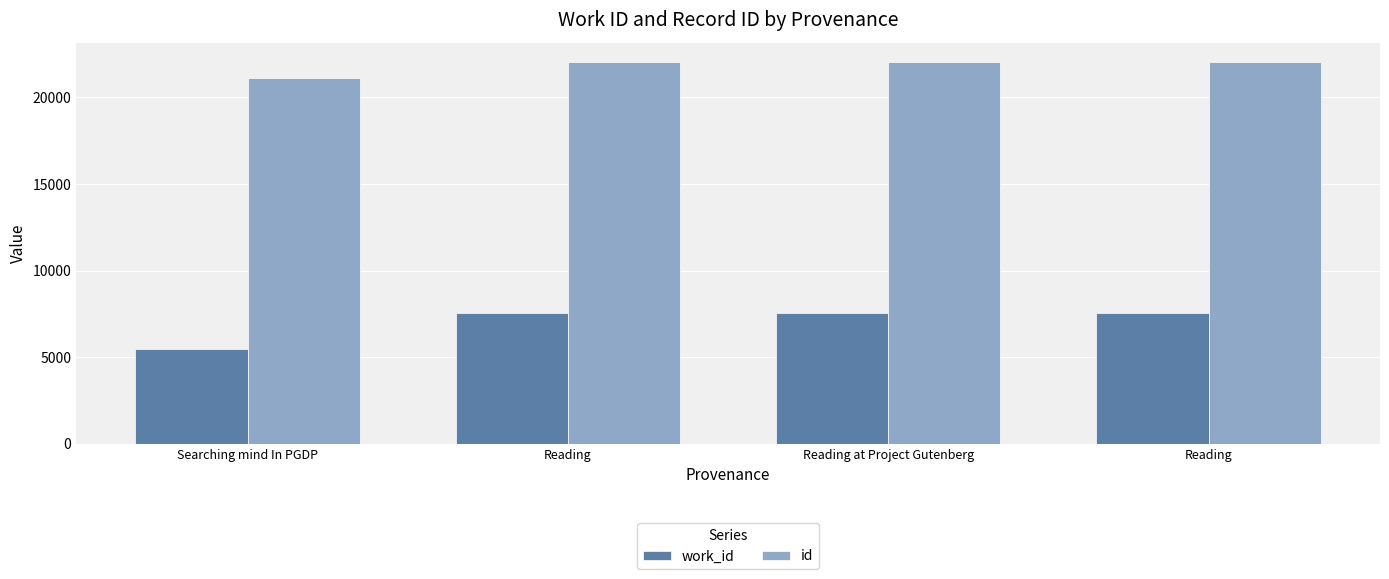

Which category has the lowest value in the work_id series?

Searching mind In PGDP